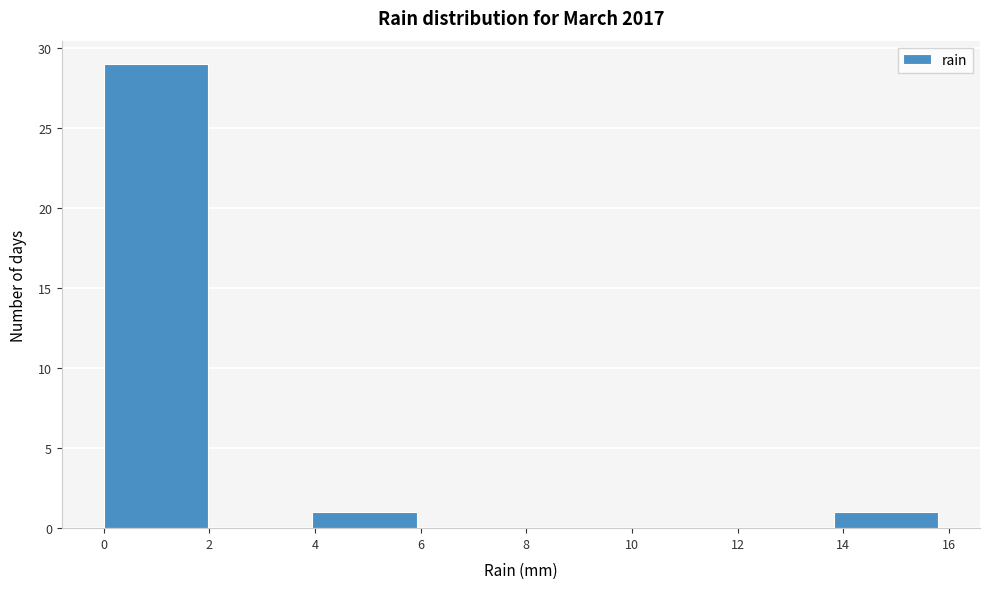

Reading left to right, list every bar in this chart as the range it spans on the x-axis followed by its height. Neither the bar edges nor the heights are printed on the chart, so give them approximately, as read against the axes.

0.0 to 2.0: 29
2.0 to 4.0: 0
4.0 to 6.0: 1
6.0 to 8.0: 0
8.0 to 9.8: 0
9.8 to 11.8: 0
11.8 to 13.8: 0
13.8 to 15.8: 1